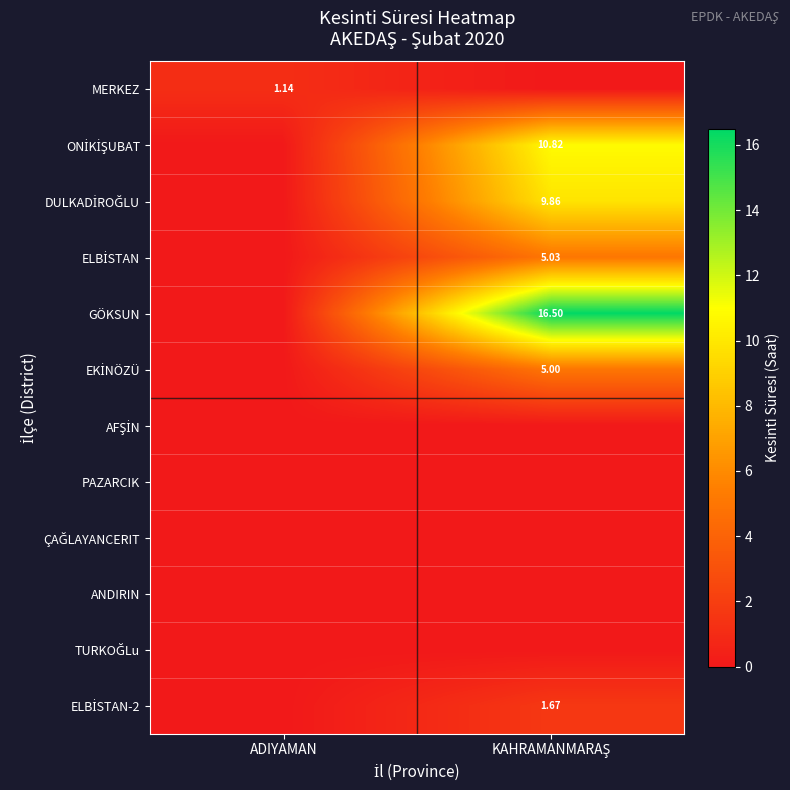

At which category is the sum across all series the highest?

KAHRAMANMARAŞ